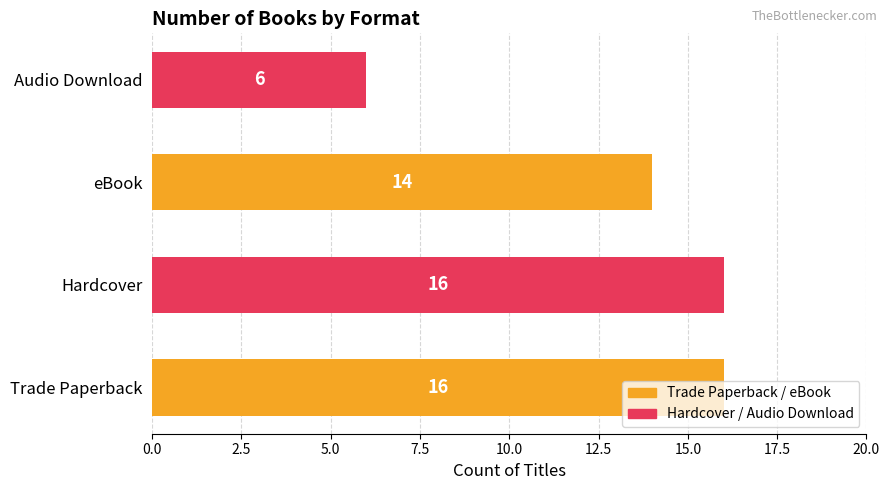

Where is the data nearest to the value 11?

eBook